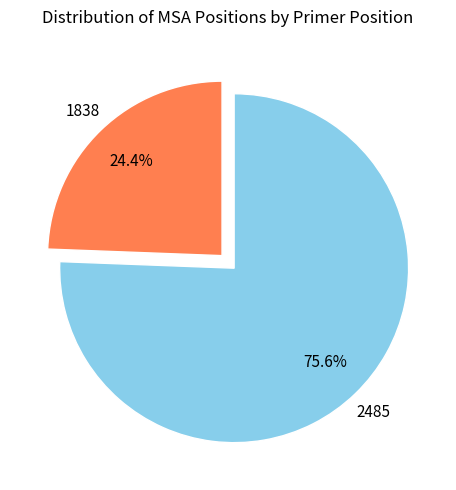

How many slices are in this pie chart?

2